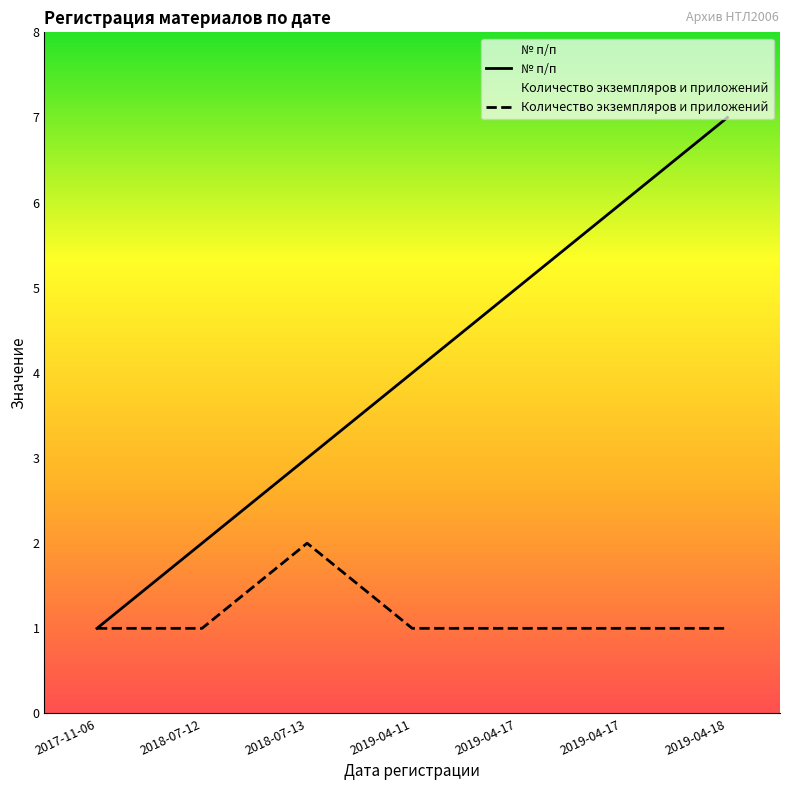

What is the difference between the second highest and minimum values in the № п/п series?

5